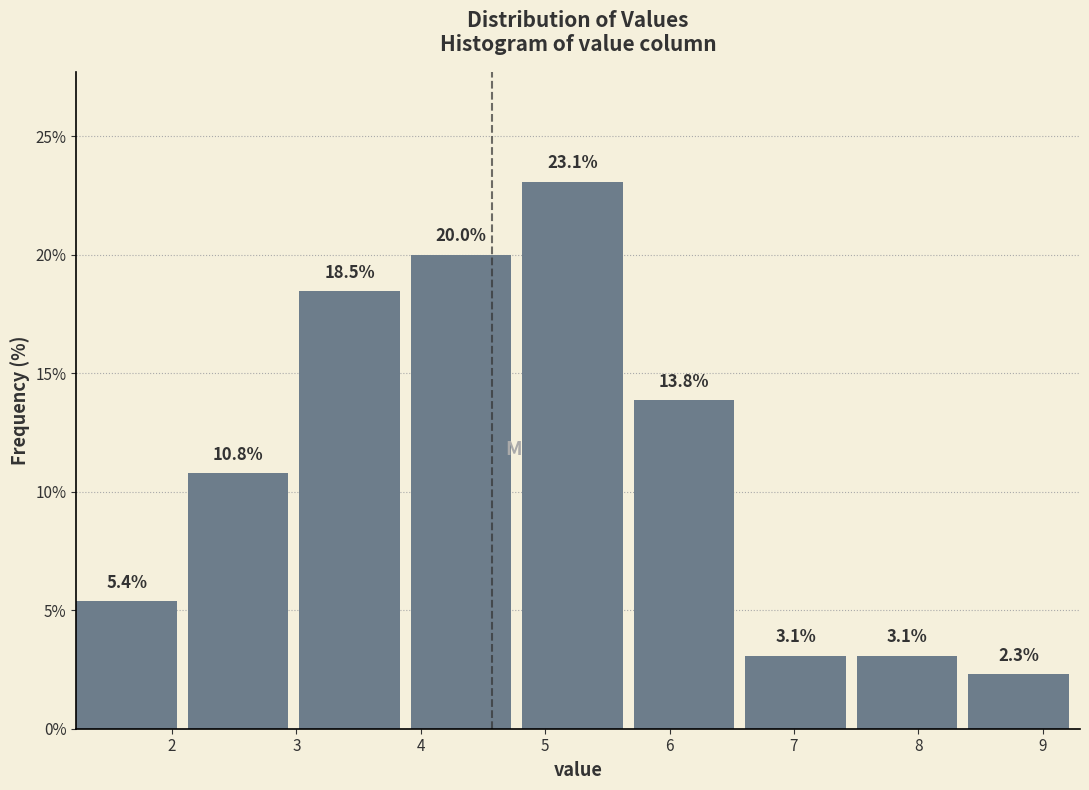

Reading left to right, transcribe this chart: for each bar, give the range it covers on the x-axis and its height. The bar edges are not printed on the chart, so give them approximately, as read against the axis.

1.2 to 2.1: 5.4
2.1 to 3.0: 10.8
3.0 to 3.9: 18.5
3.9 to 4.8: 20.0
4.8 to 5.7: 23.1
5.7 to 6.6: 13.8
6.6 to 7.5: 3.1
7.5 to 8.4: 3.1
8.4 to 9.3: 2.3